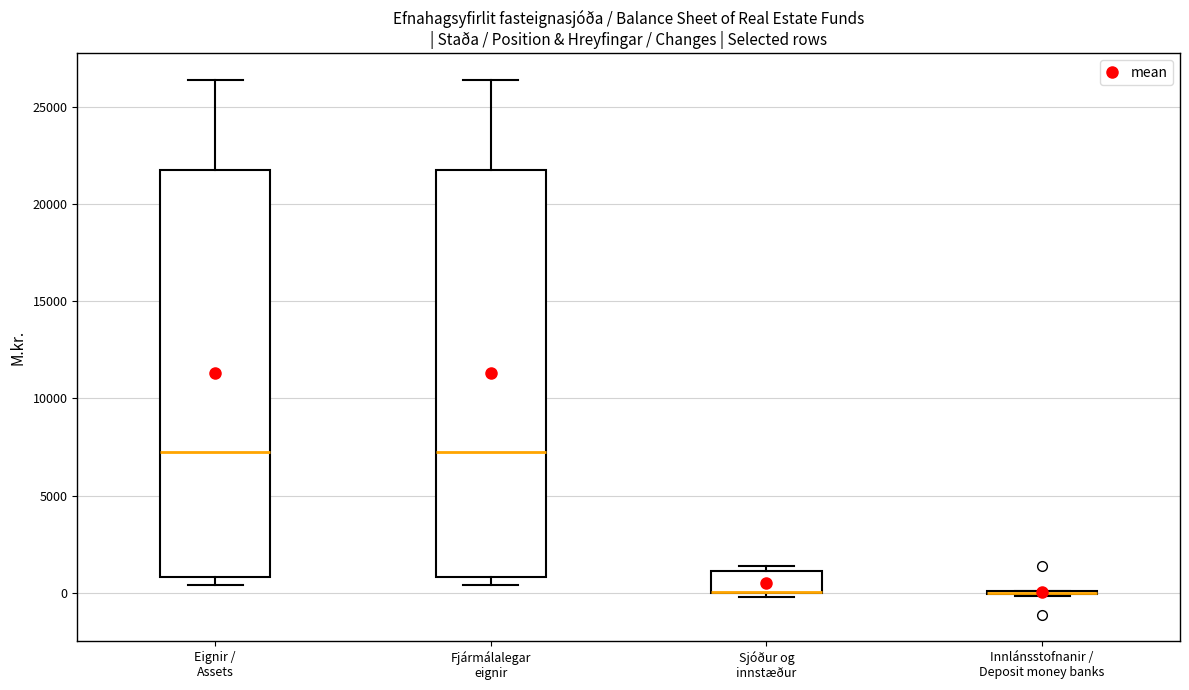

Reading left to right, read every box against the y-axis: the position of its median line, the range the box covers, and the ends of its whiskers. The values are not printed on the chart, so give them approximately, as read against the axis.

Eignir / Assets: median 7000, box 1000 to 21500, whiskers 500 to 26500
Fjármálalegar eignir: median 7000, box 1000 to 21500, whiskers 500 to 26500
Sjóður og innstæður: median 0 (drawn on the box's lower edge), box 0 to 1000, whiskers 0 (just below the box's lower edge) to 1500
Innlánsstofnanir / Deposit money banks: box collapsed to a line at 0, whiskers 0 to 0